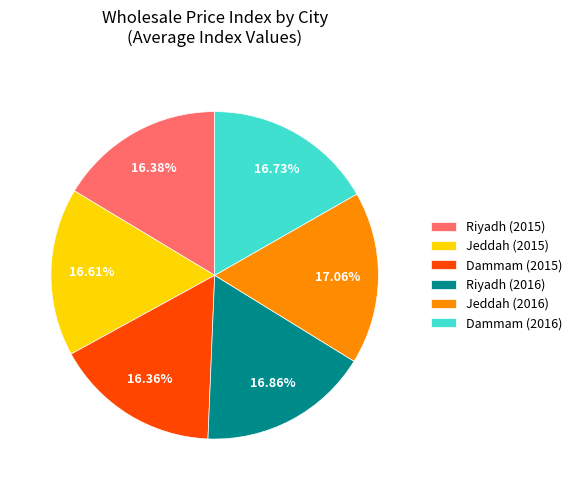

Is Riyadh (2015) the majority of the pie?

No